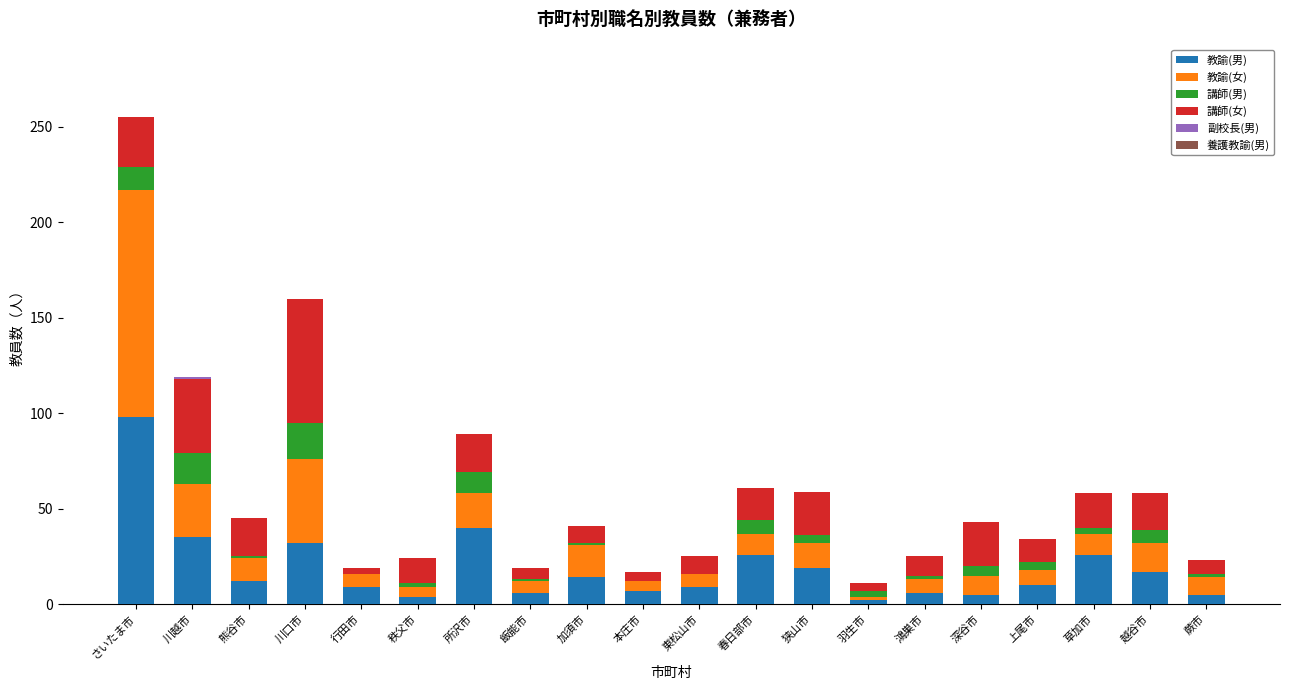

What is the total value across all series at 加須市?

41